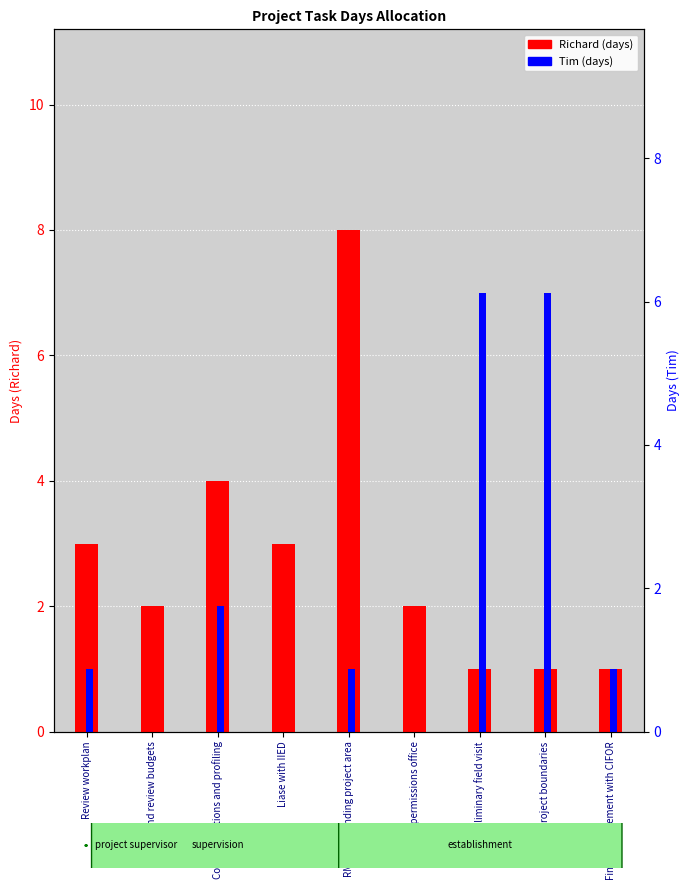

Which label corresponds to the largest value in the chart?

RM for expanding project area